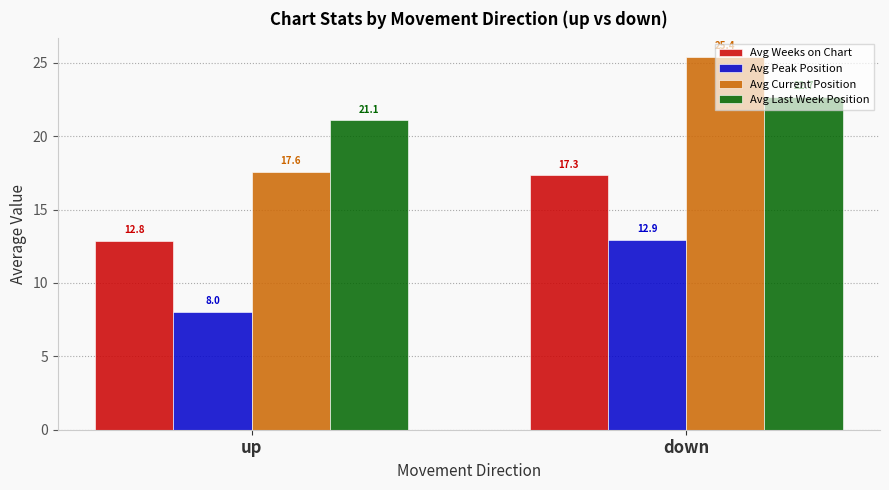

Which series has the largest range (max minus min)?

Avg Current Position